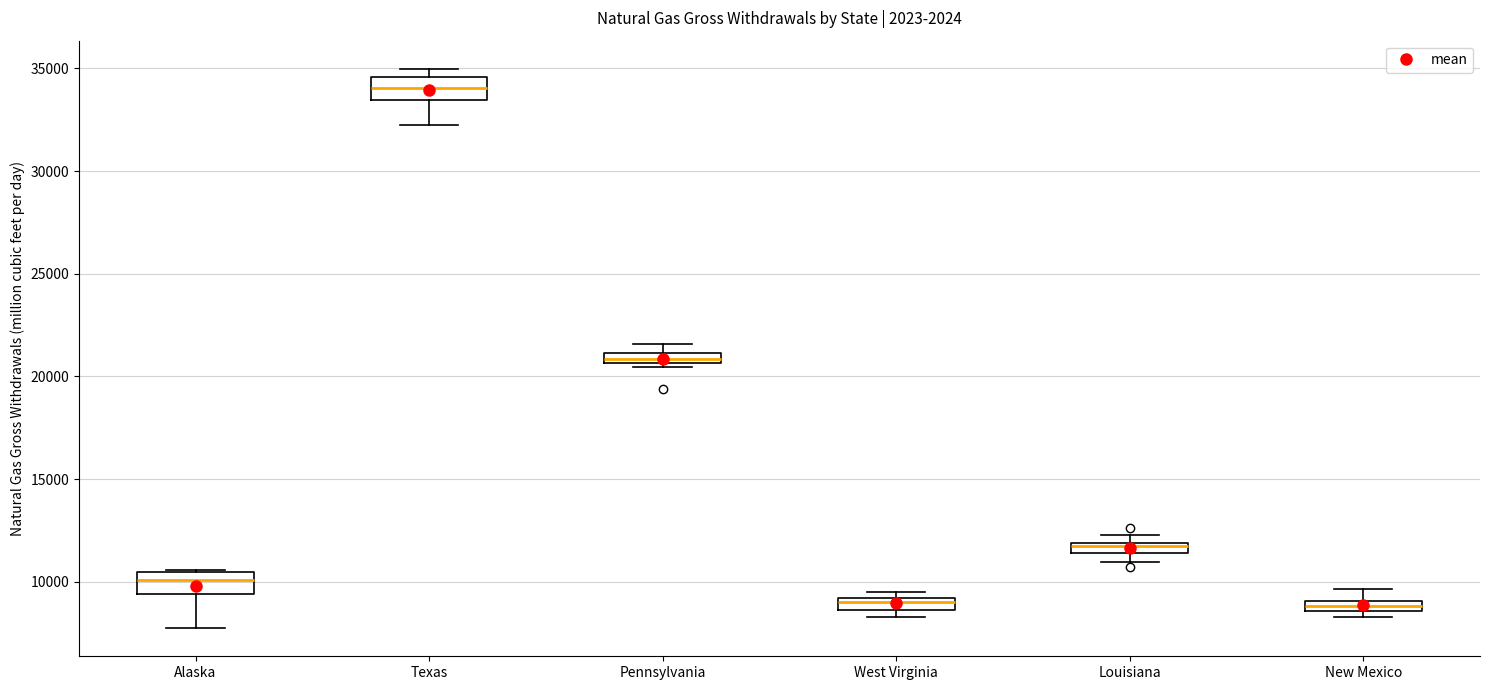

Where does the median line of the box for Alaska sit on the y-axis? The values are not printed on the chart, so give them approximately, as read against the axis.

10000